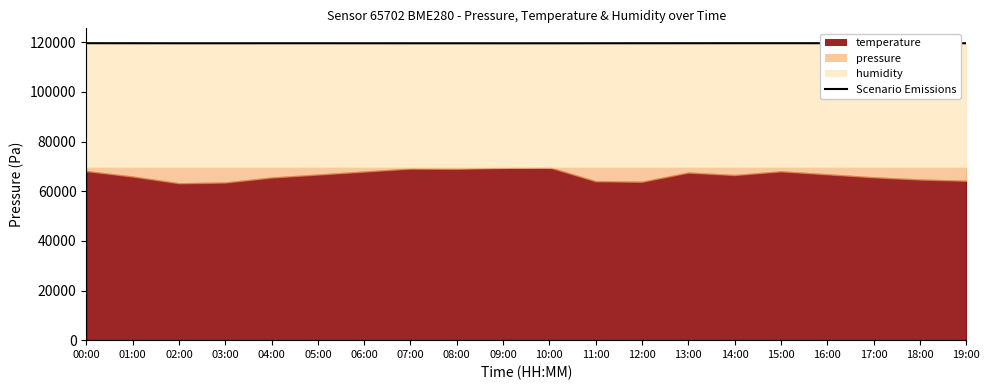

List the labels in order of value, largest first.

15:00, 00:00, 14:00, 16:00, 13:00, 01:00, 17:00, 19:00, 12:00, 18:00, 05:00, 04:00, 11:00, 06:00, 02:00, 03:00, 07:00, 08:00, 10:00, 09:00